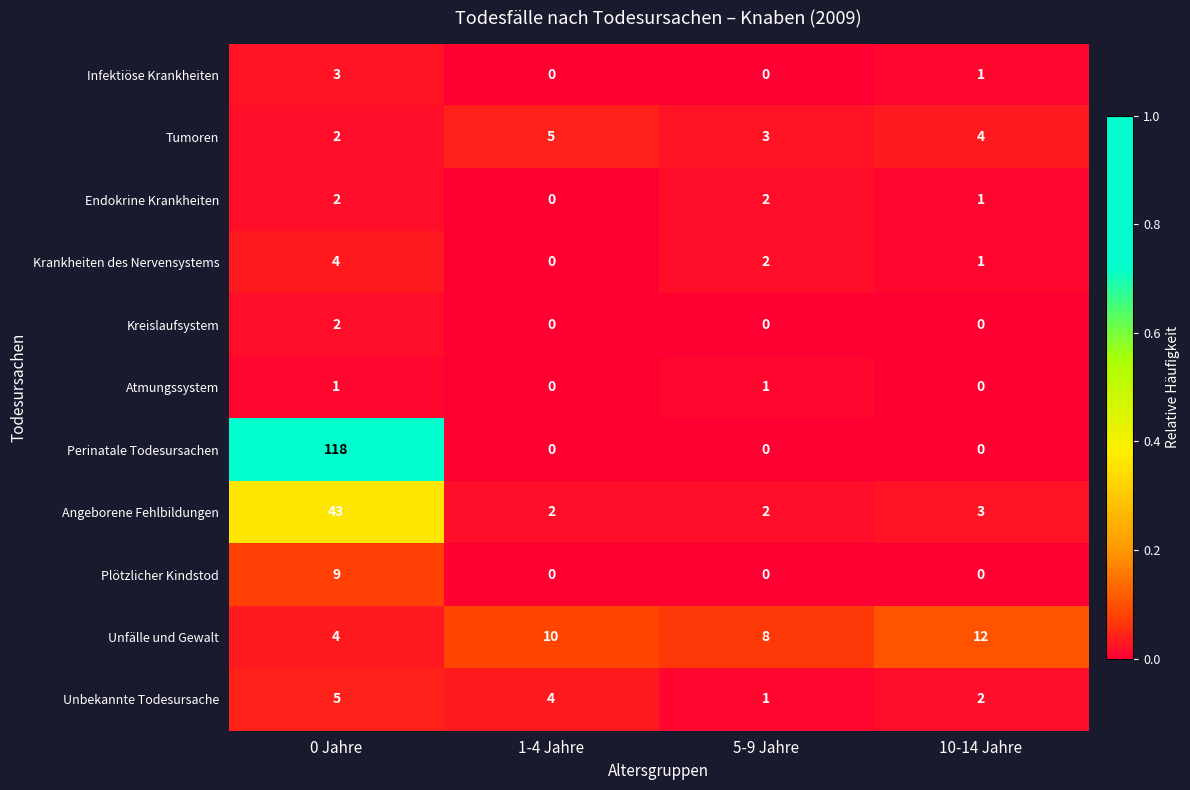

What is the spread (max minus min) of values at 0 Jahre?

117